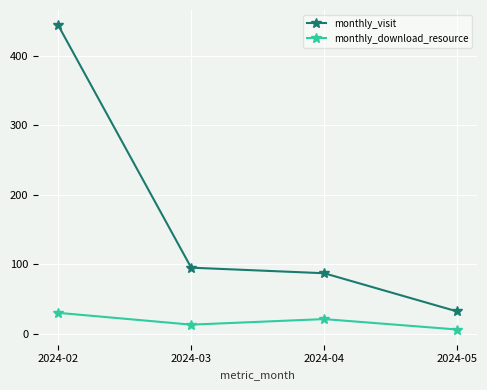

At which category is the sum across all series the highest?

2024-02